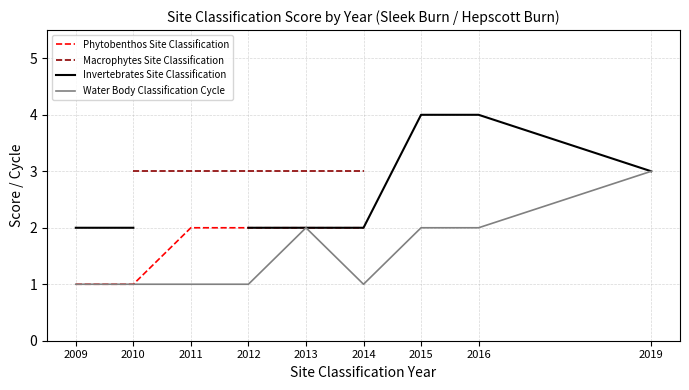

At how many categories does at least one series exceed 1?

9